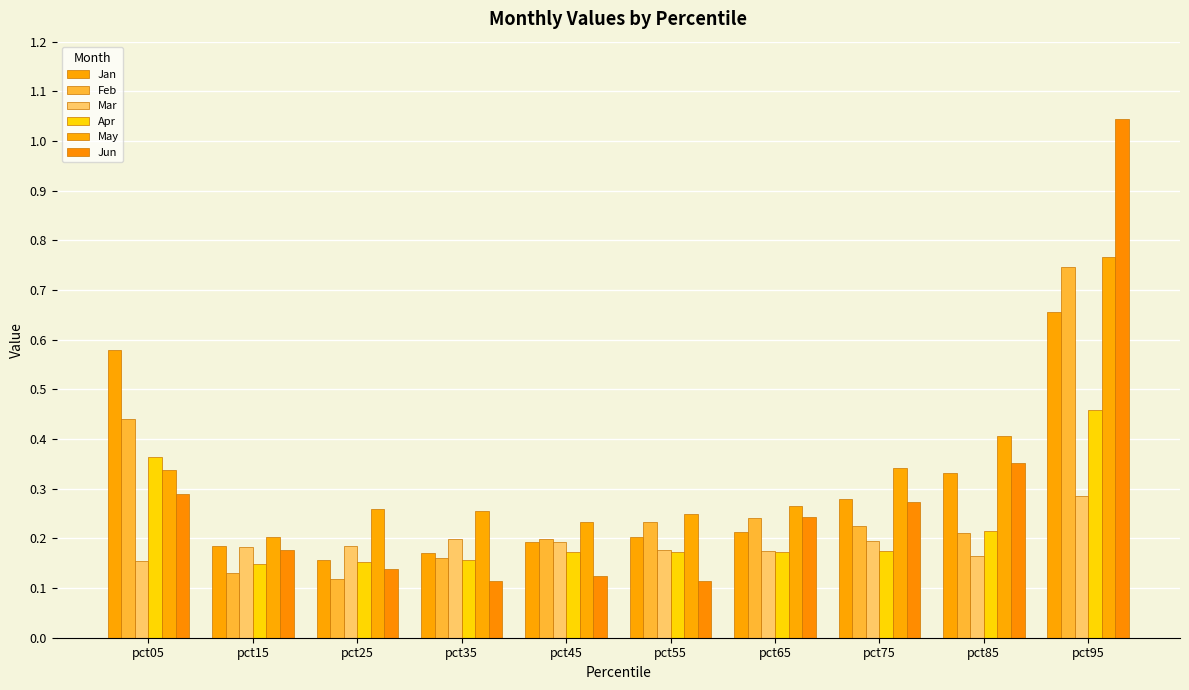

The Apr series shows 0.2 at pct85. True or false?

True